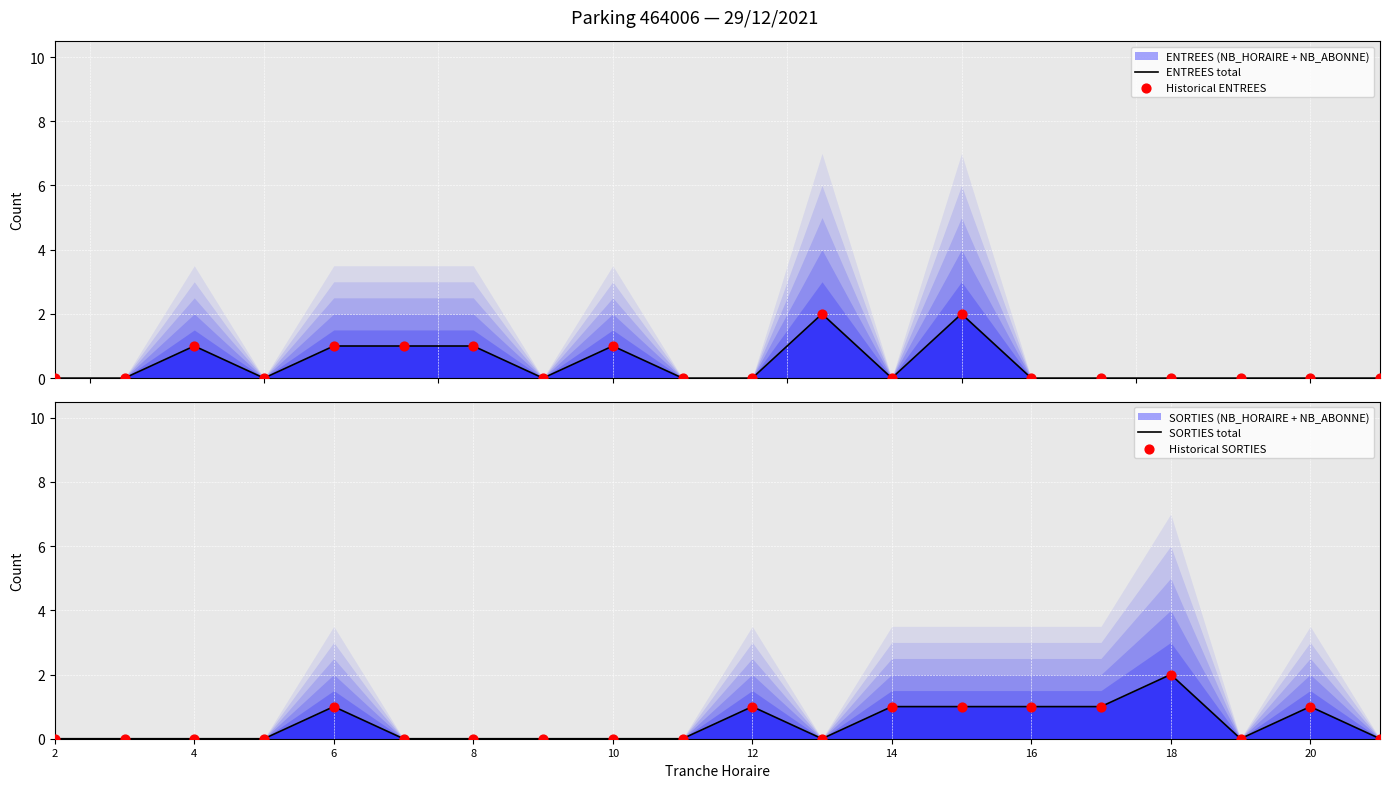

At how many categories does at least one series exceed 0?

13